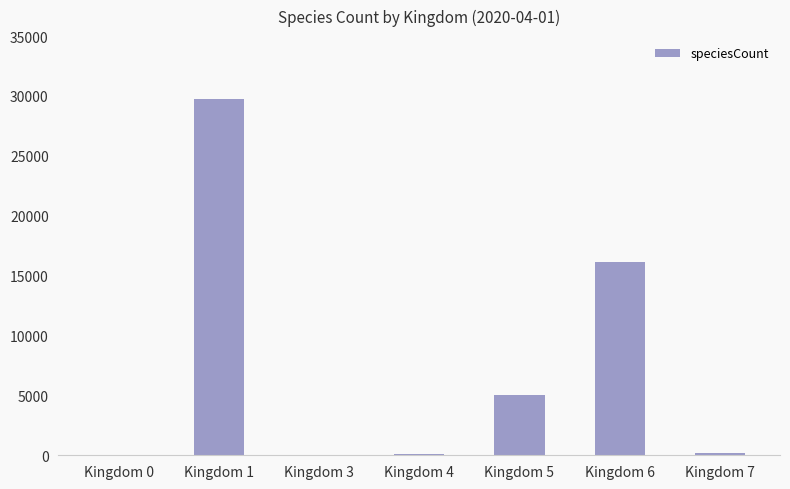

Are the bars grouped side by side (vs. stacked)?

No